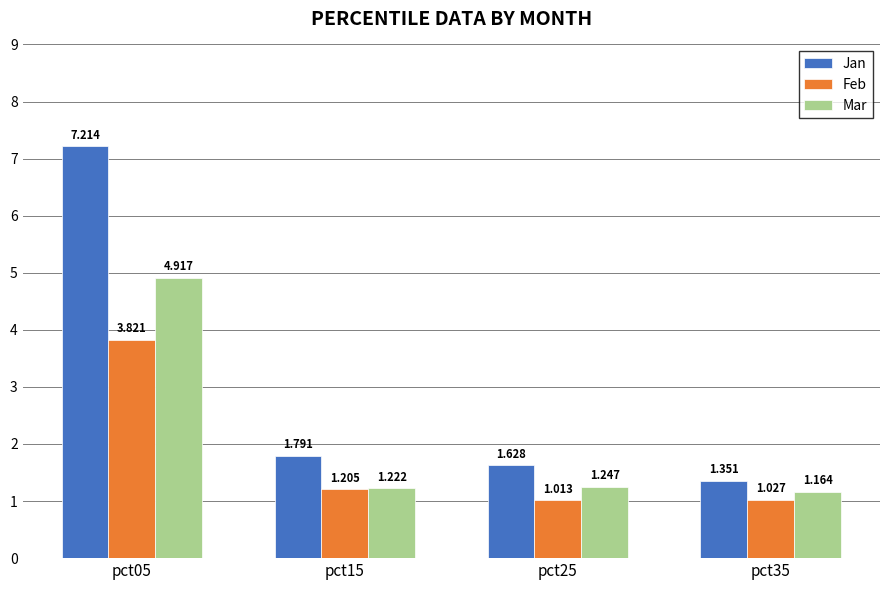

Are the bars grouped side by side (vs. stacked)?

Yes